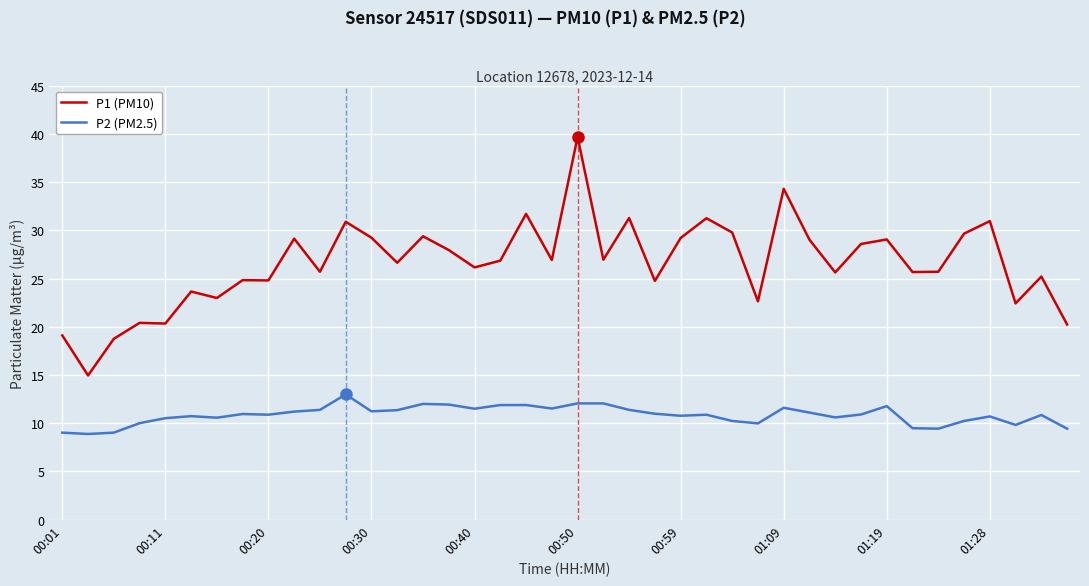

Which series has the largest range (max minus min)?

P1 (PM10)